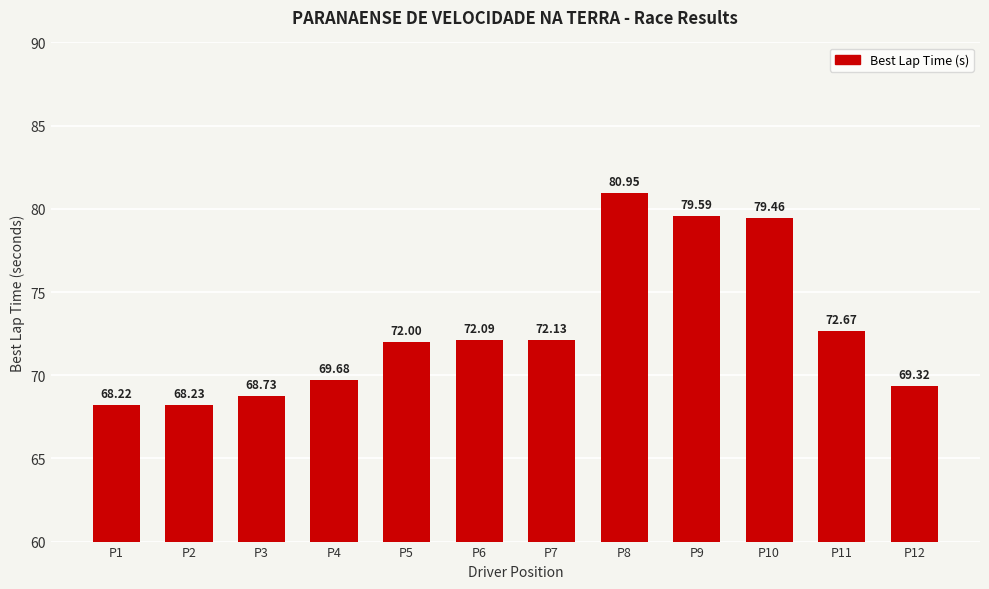

Between P8 and P6, which is larger?

P8